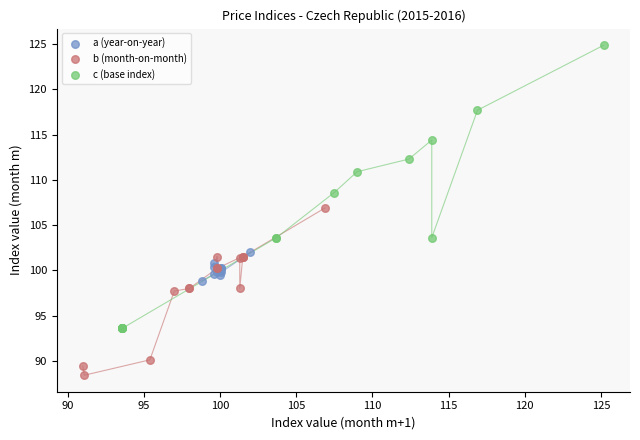

Which series has the widest spread of Y values?

c (base index)